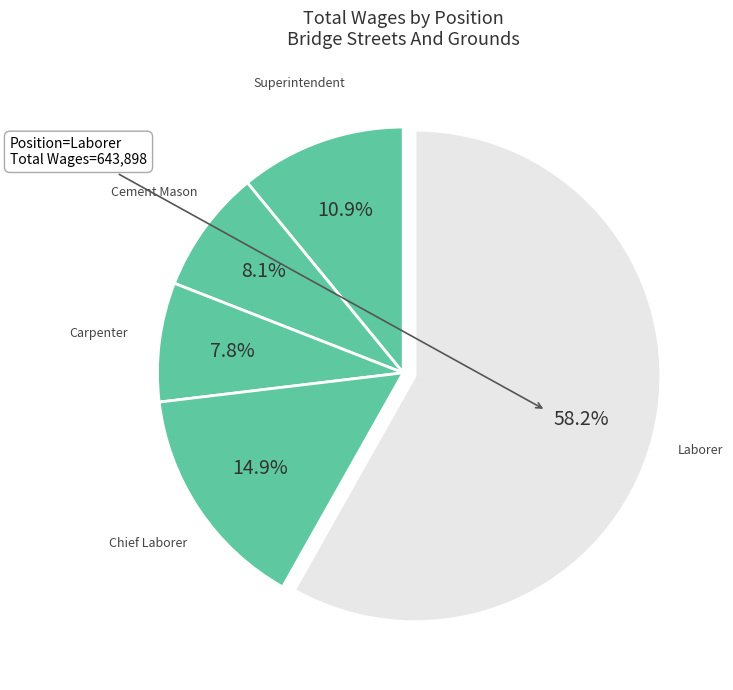

Count the number of slices in the pie.

5